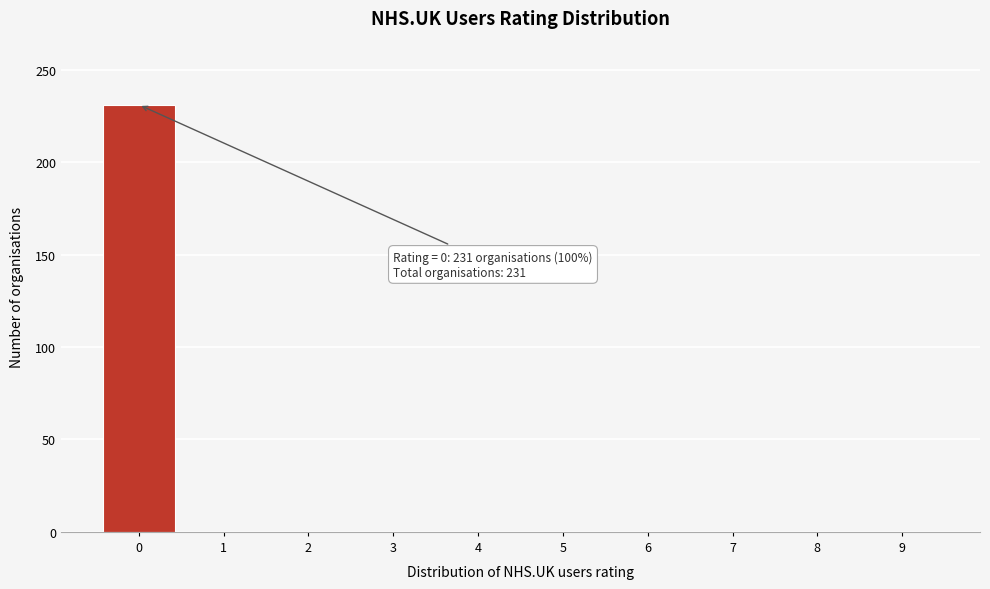

Reading left to right, transcribe all the data shown in this chart.

0=231	1=0	2=0	3=0	4=0	5=0	6=0	7=0	8=0	9=0